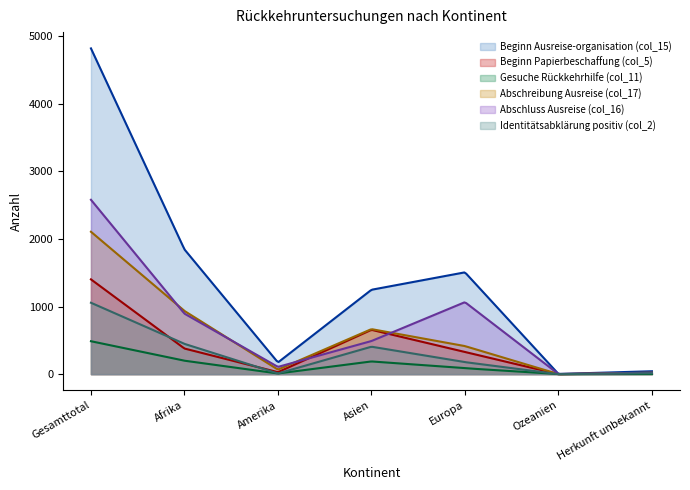

What is the total value across all series at Europa?

3579